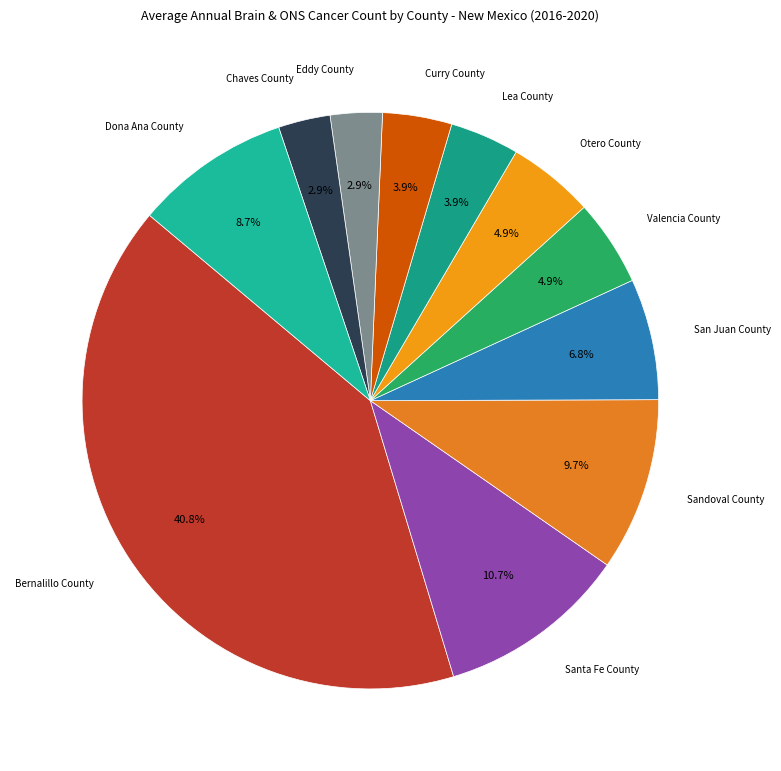

How much of the chart is everything except Chaves County?

97.1%